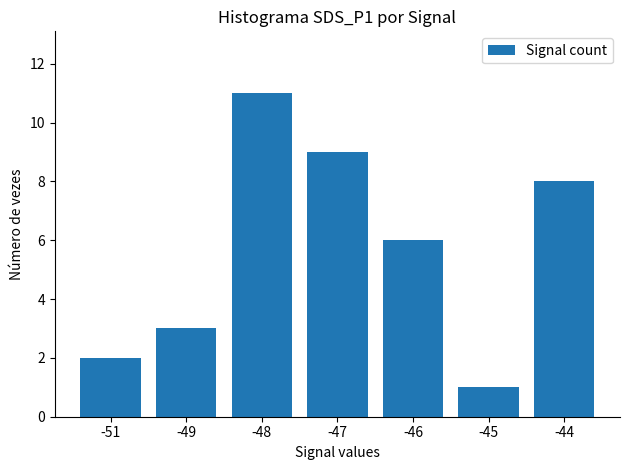

What is the smallest value displayed?

1